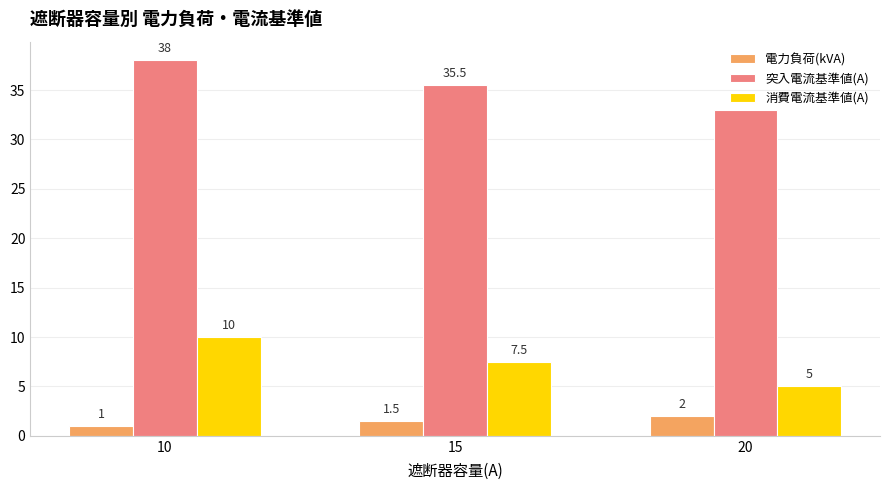

What is the difference between the 電力負荷(kVA) values at 20 and 10?

1.0